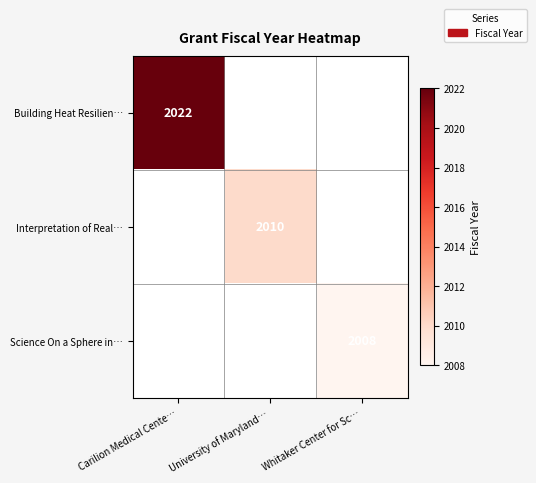

Which category has the highest value across all series?

Carilion Medical Cente…